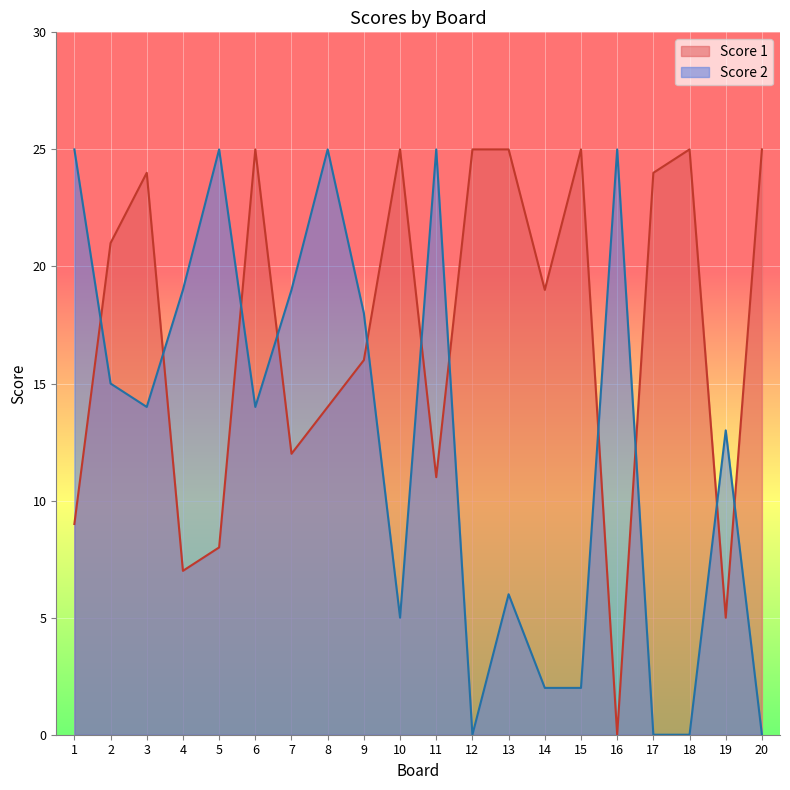

The value of Score 2 at 9 is 18. True or false?

True